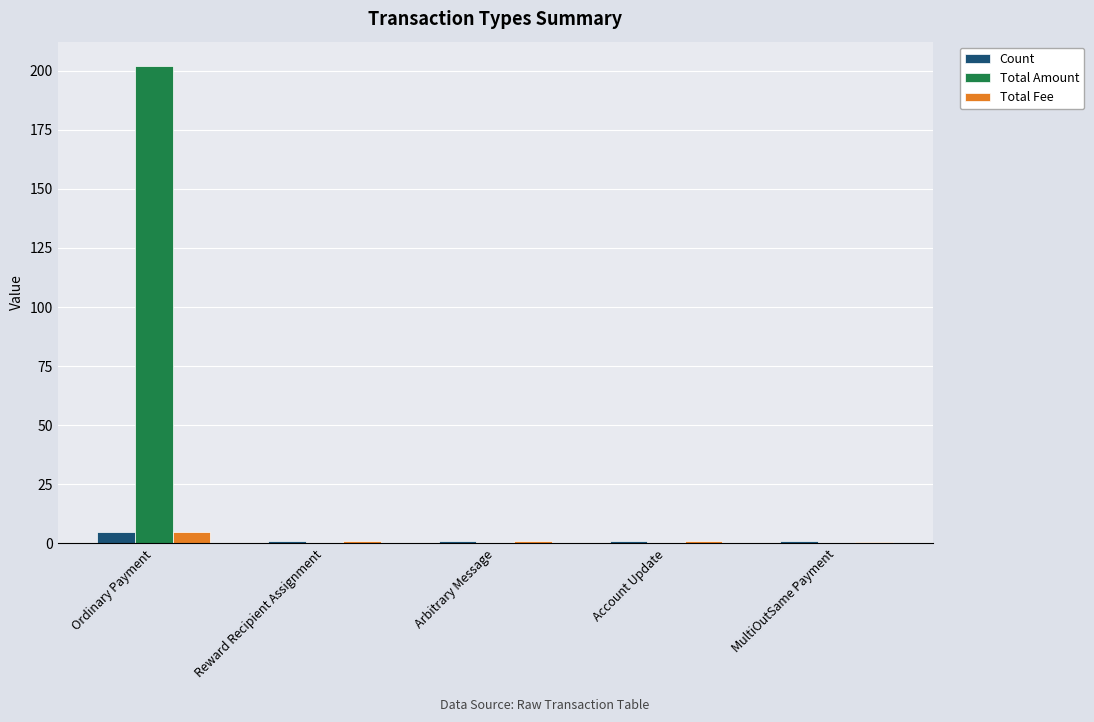

What is the maximum value shown in the chart?

202.1